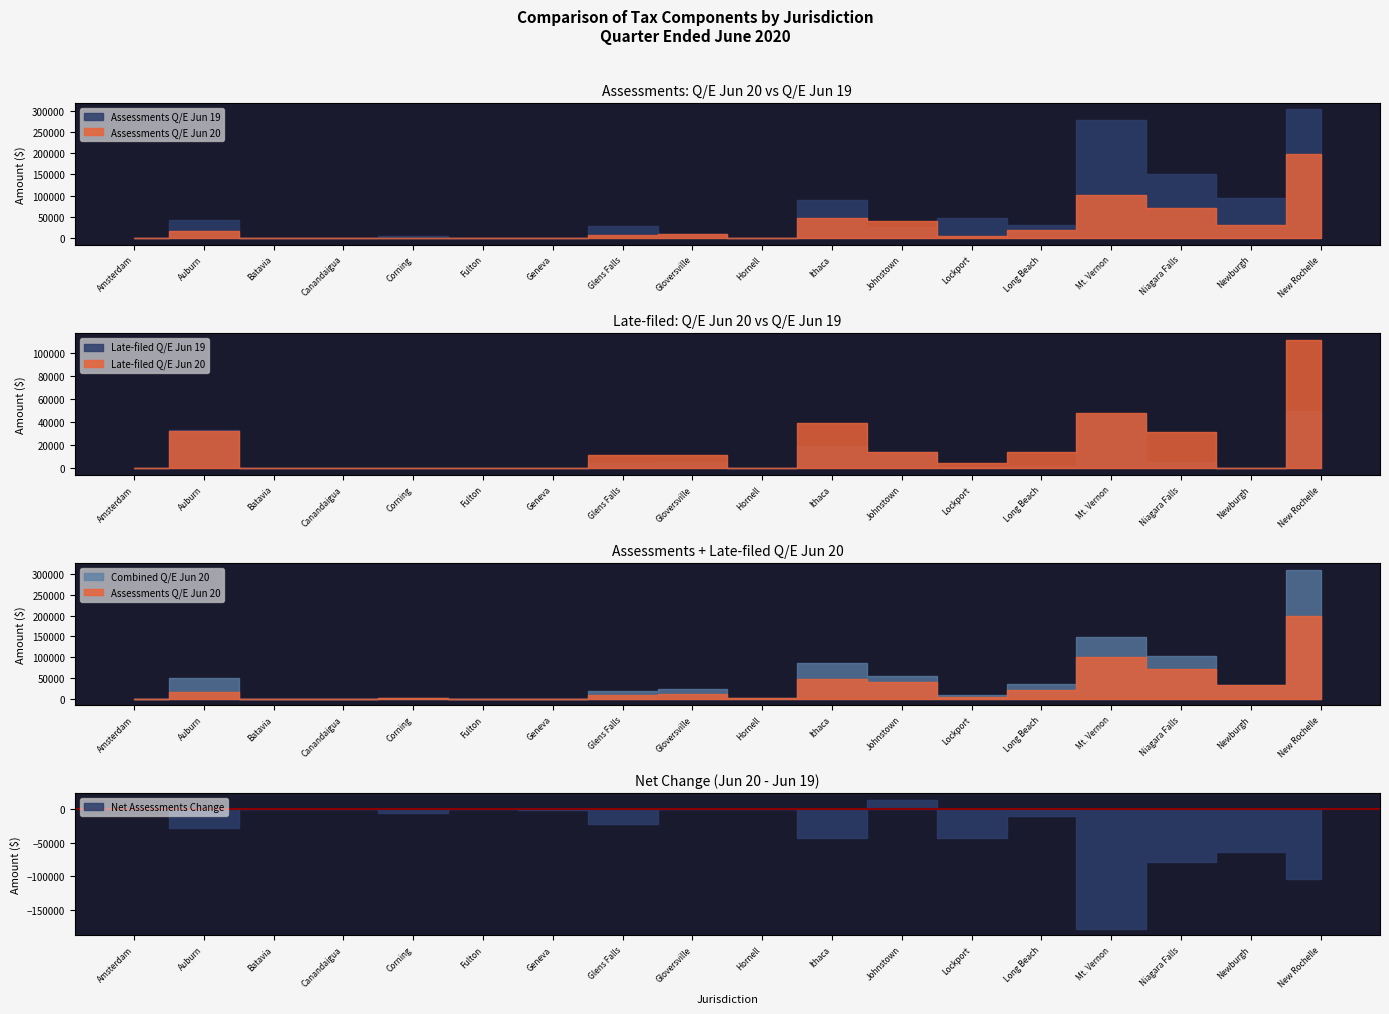

What is the sum of all Late-filed Q/E Jun 19 values?

183756.8